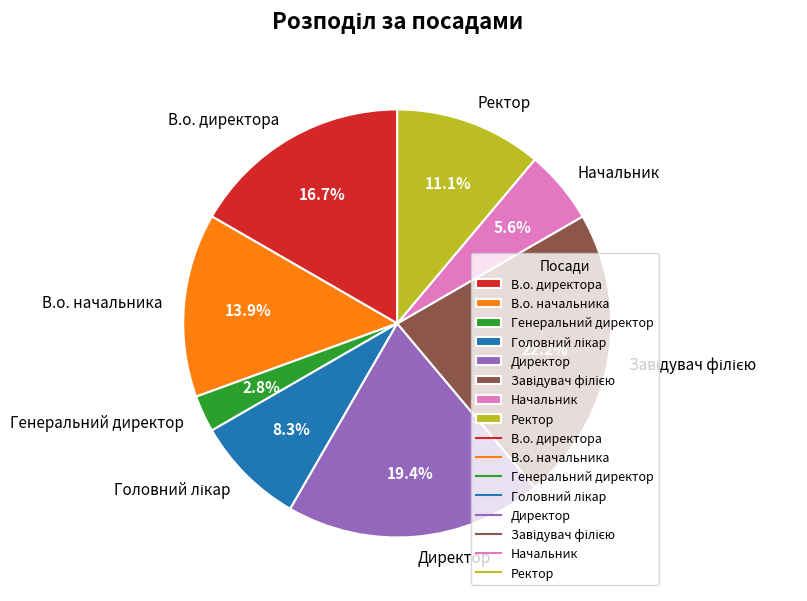

How many slices are in this pie chart?

8